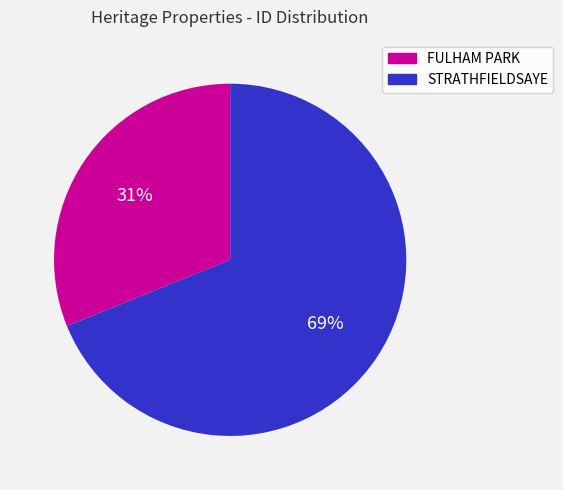

Do STRATHFIELDSAYE and FULHAM PARK together represent more than half of the pie?

Yes